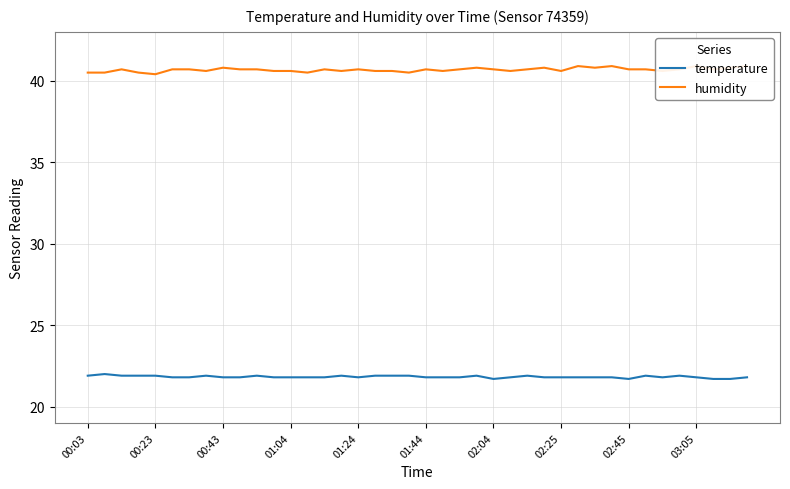

Reading right to left, list all the values displayed in this chart.

temperature: 21.8	21.7	21.7	21.8	21.9	21.8	21.9	21.7	21.8	21.8	21.8	21.8	21.8	21.9	21.8	21.7	21.9	21.8	21.8	21.8	21.9	21.9	21.9	21.8	21.9	21.8	21.8	21.8	21.8	21.9	21.8	21.8	21.9	21.8	21.8	21.9	21.9	21.9	22.0	21.9
humidity: 40.9	40.8	40.7	40.9	40.7	40.6	40.7	40.7	40.9	40.8	40.9	40.6	40.8	40.7	40.6	40.7	40.8	40.7	40.6	40.7	40.5	40.6	40.6	40.7	40.6	40.7	40.5	40.6	40.6	40.7	40.7	40.8	40.6	40.7	40.7	40.4	40.5	40.7	40.5	40.5